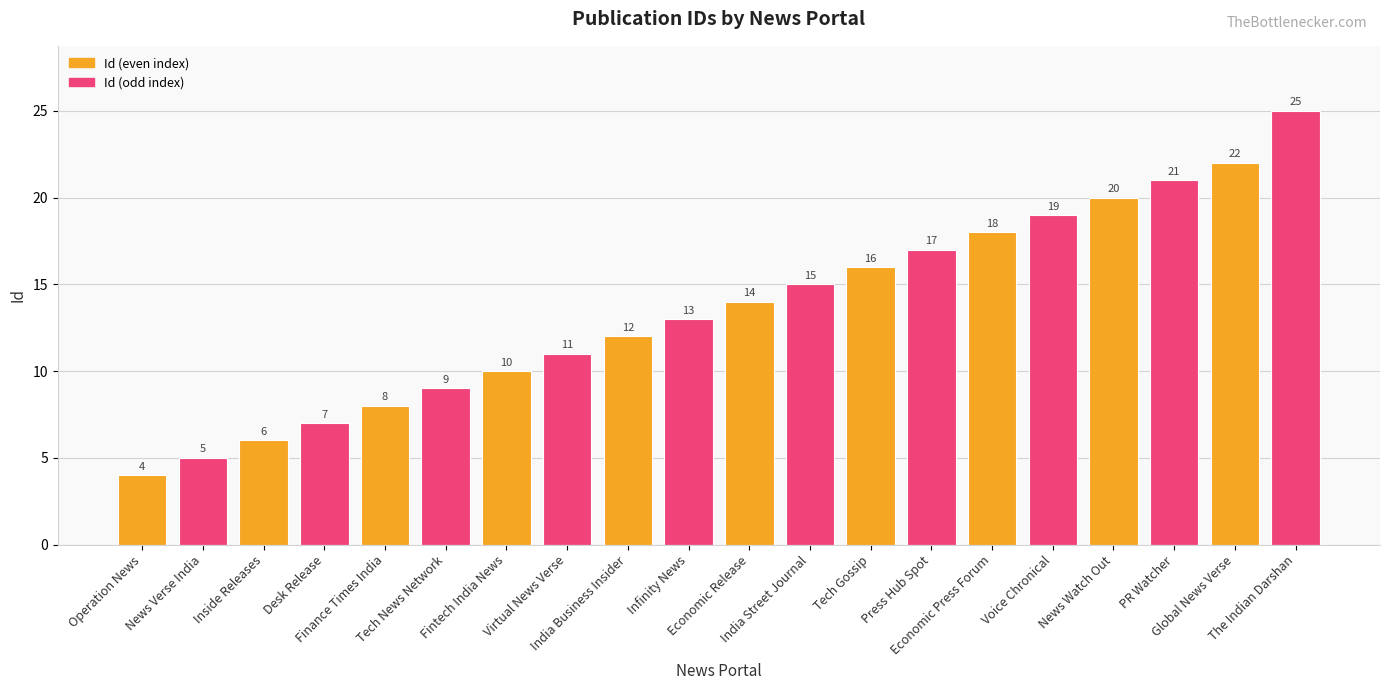

How many categories are shown in the chart?

20